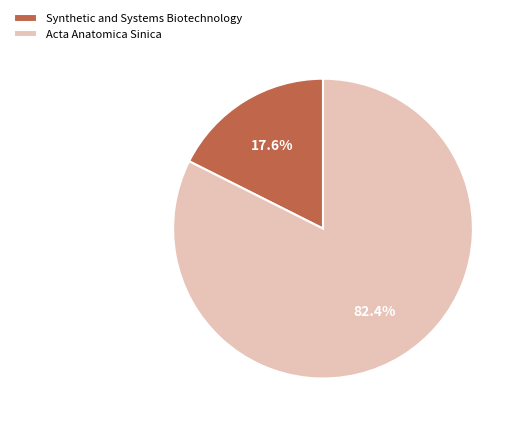

Which has a higher value, Acta Anatomica Sinica or Synthetic and Systems Biotechnology?

Acta Anatomica Sinica